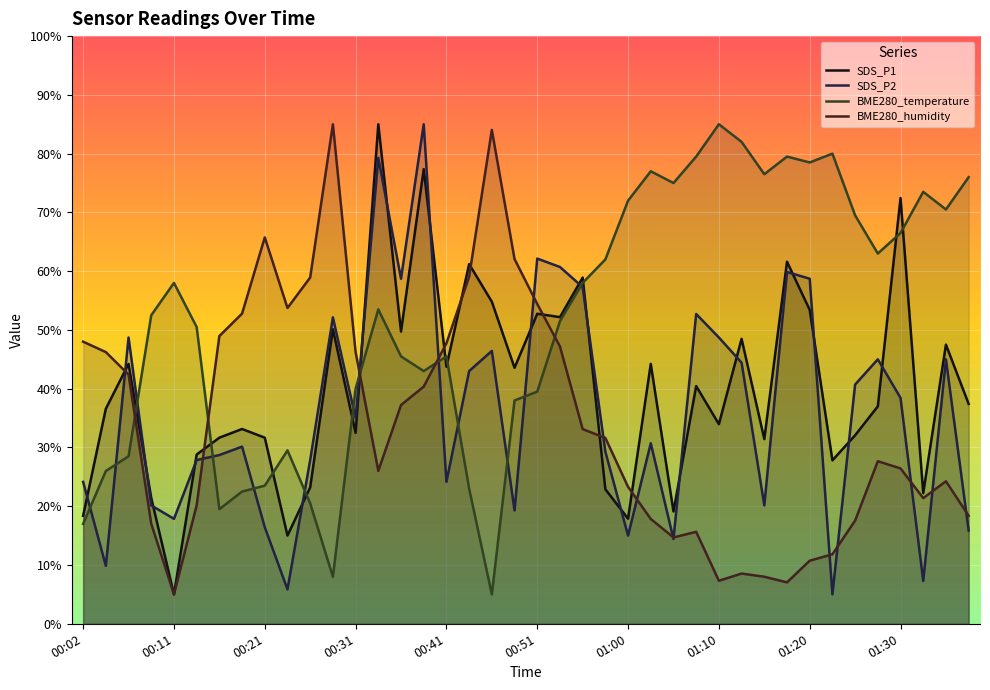

The value of BME280_temperature at 00:31 is 70.2. True or false?

False